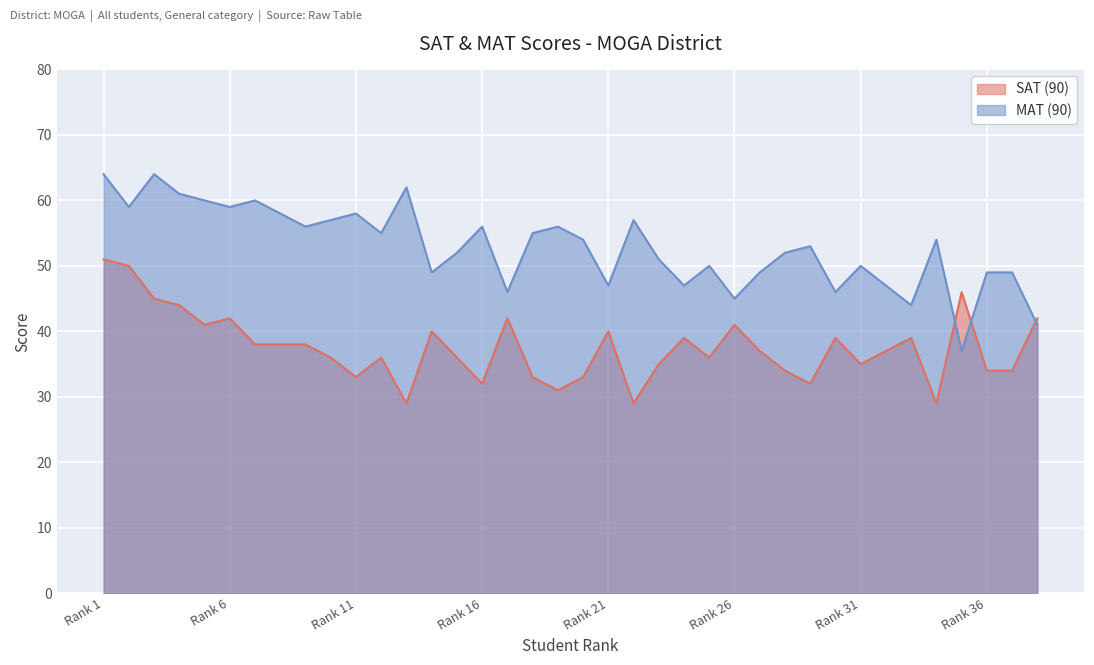

The MAT (90) series shows 16 at 24. True or false?

False